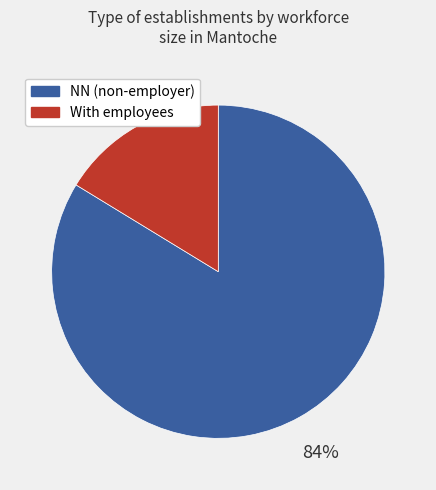

Which category has the smallest portion of the pie?

With employees